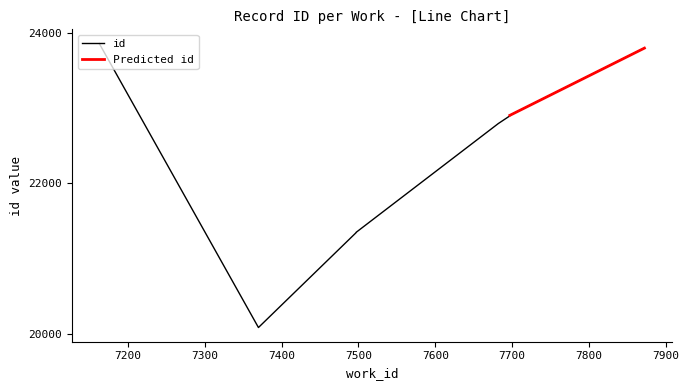

Rank the categories by value from lowest to highest.

7370, 7497, 7497, 7682, 7697, 7697, 7872, 7163